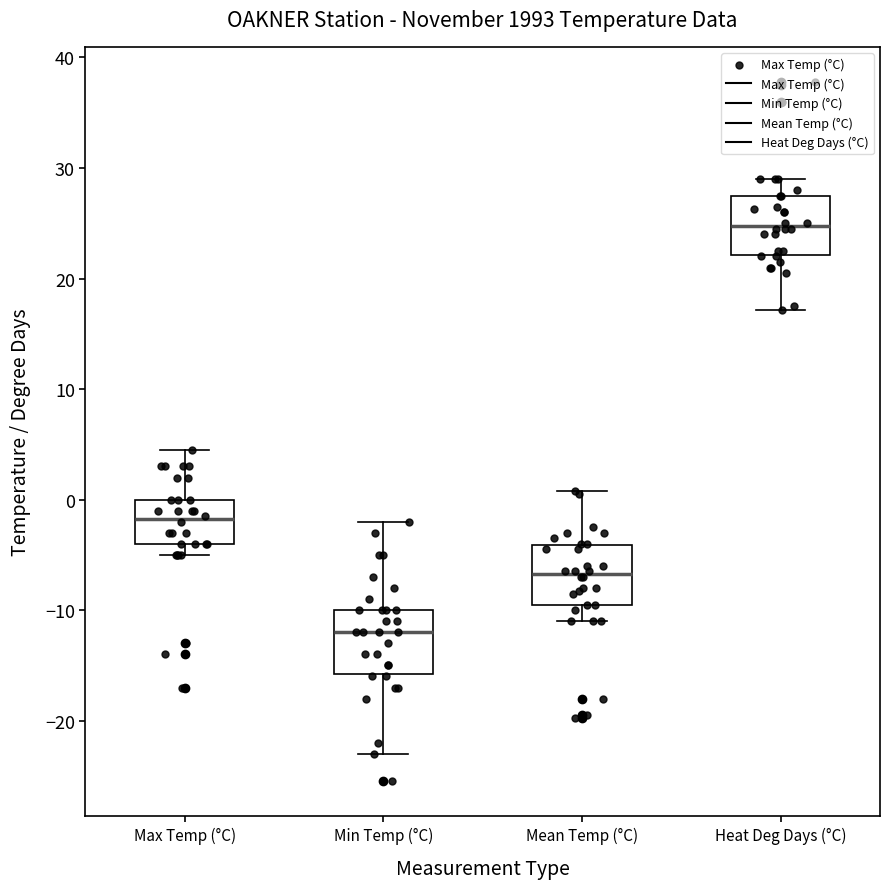

Reading left to right, transcribe this box plot: for each box, give where its median line is, the range the box spans, and where its two whiskers end, as read against the y-axis. The values are not printed on the chart, so give them approximately, as read against the axis.

Max Temp (°C): median -2, box -4 to 0, whiskers -5 to 5
Min Temp (°C): median -12, box -16 to -10, whiskers -23 to -2
Mean Temp (°C): median -7, box -9 to -4, whiskers -11 to 1
Heat Deg Days (°C): median 25, box 22 to 28, whiskers 17 to 29